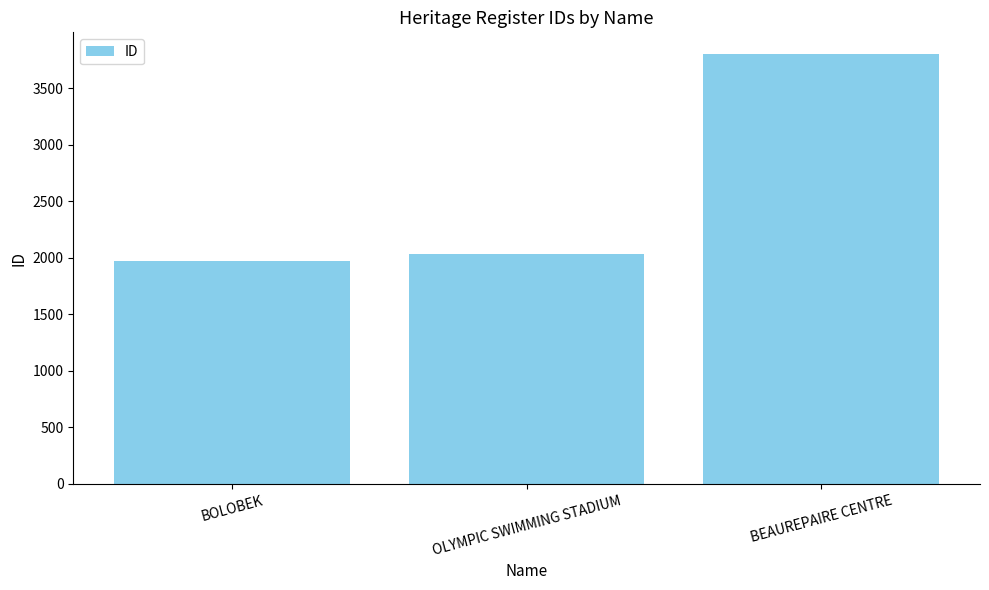

Approximately how many times larger is the value at OLYMPIC SWIMMING STADIUM compared to BEAUREPAIRE CENTRE?

0.5